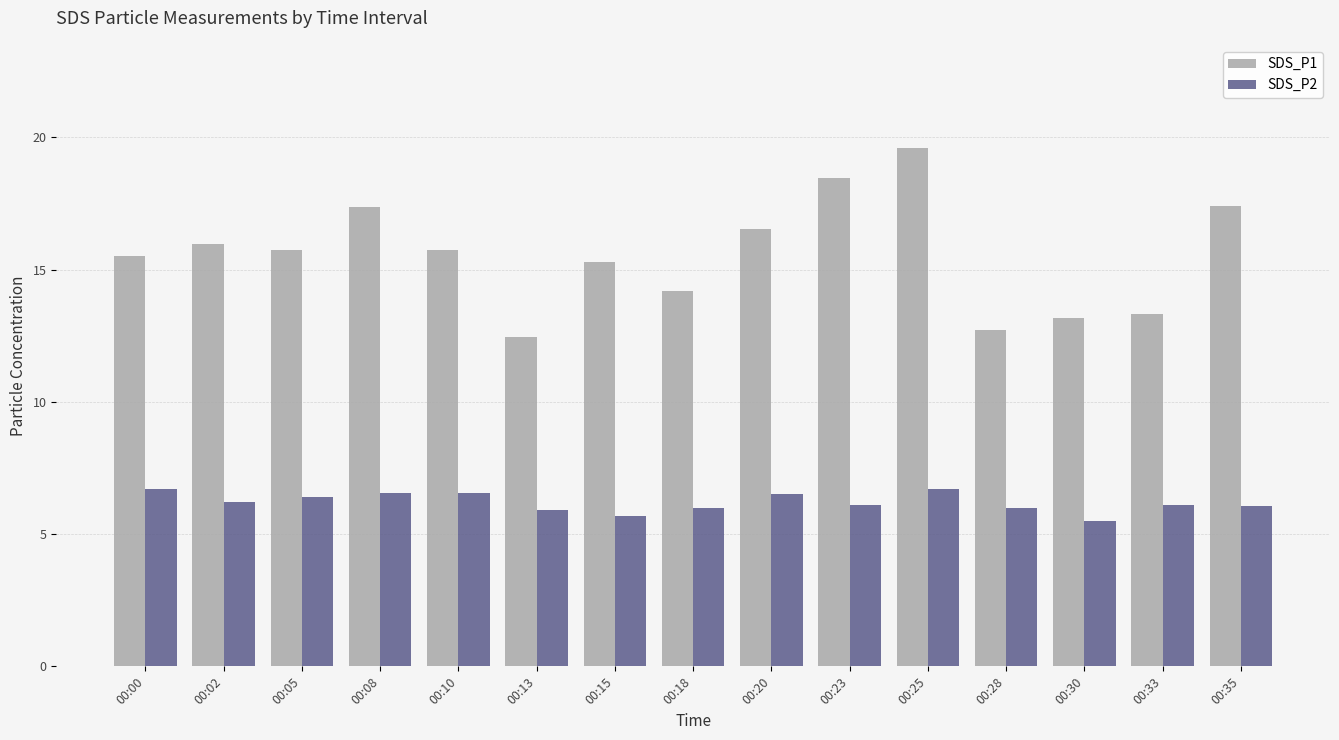

How many data points does each series have?

15